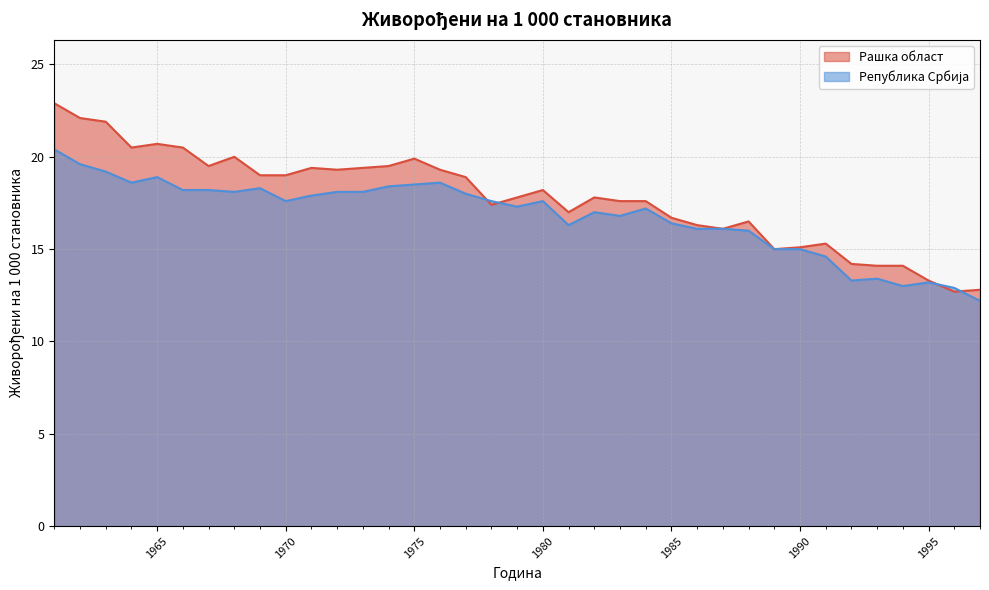

How many categories are shown in the chart?

37